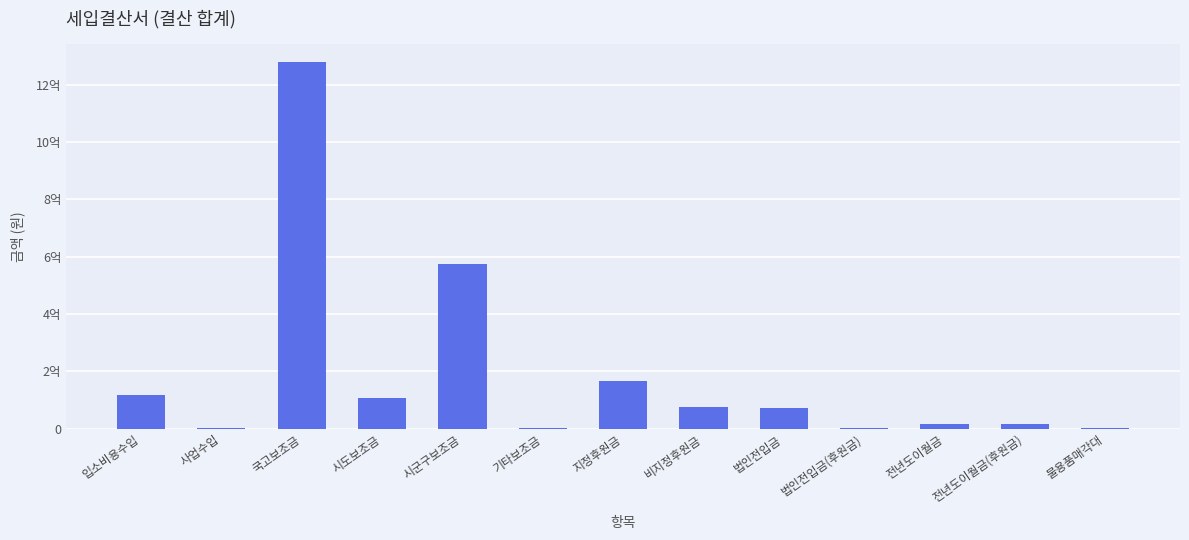

What is the difference between the values at 비지정후원금 and 기타보조금?

72133040